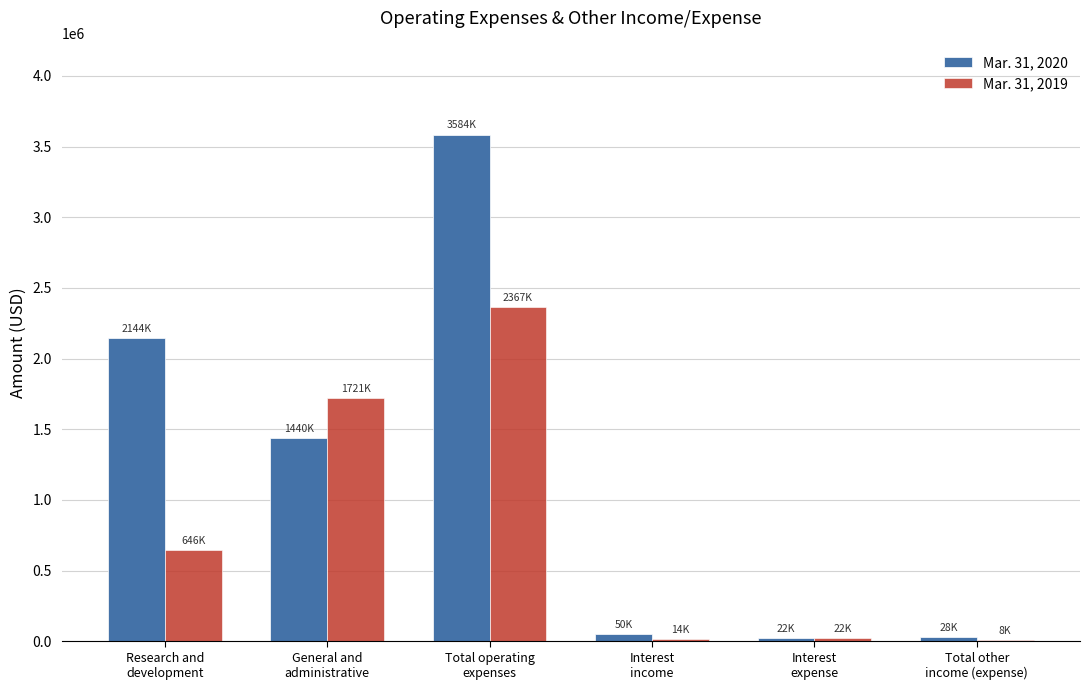

What is the sum of the Mar. 31, 2019 values at Total operating
expenses and Total other
income (expense)?

2375000